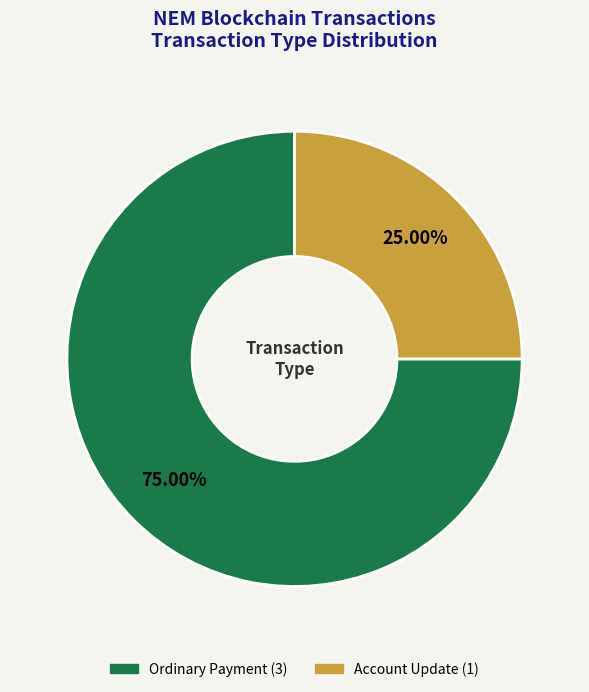

Is there any slice that represents more than half of the pie?

Yes